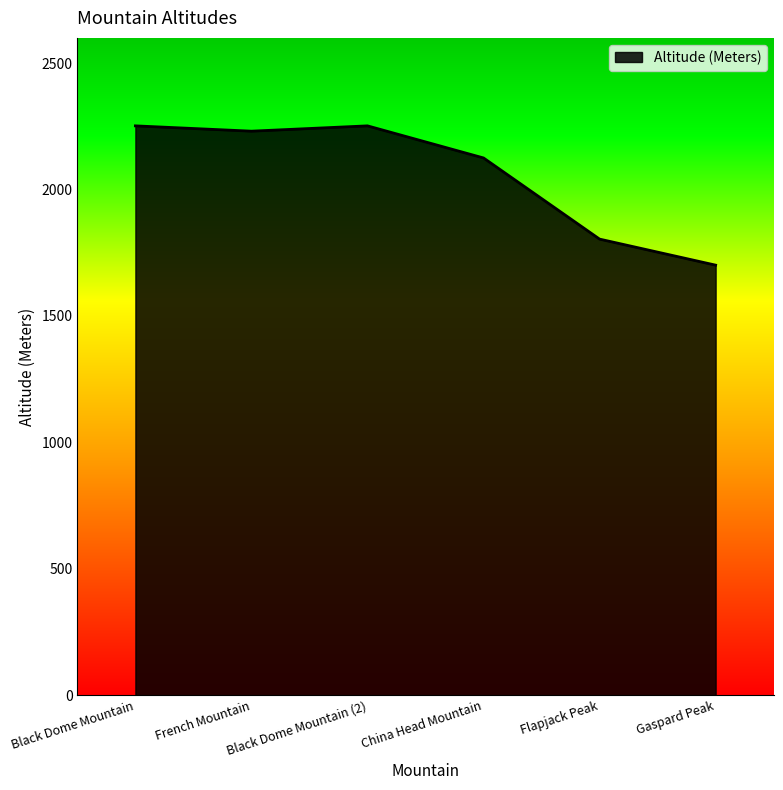

What is the ratio of the value at Black Dome Mountain to the value at China Head Mountain?

1.1